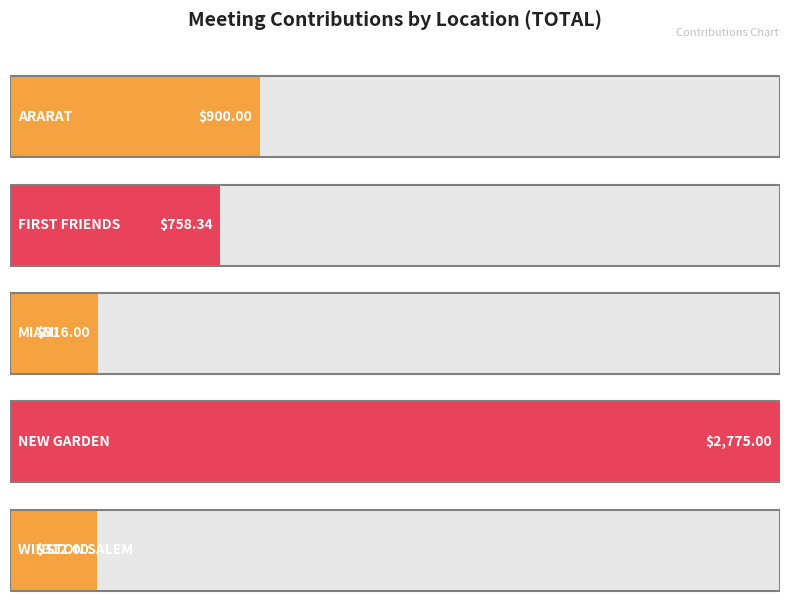

What is the minimum value shown in the chart?

312.0